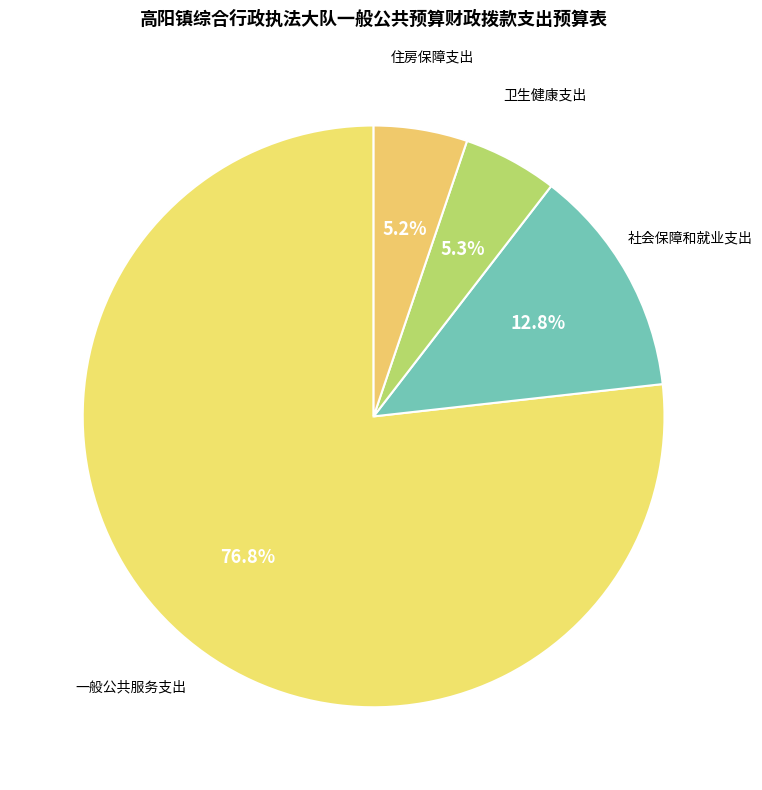

What is the majority slice?

一般公共服务支出